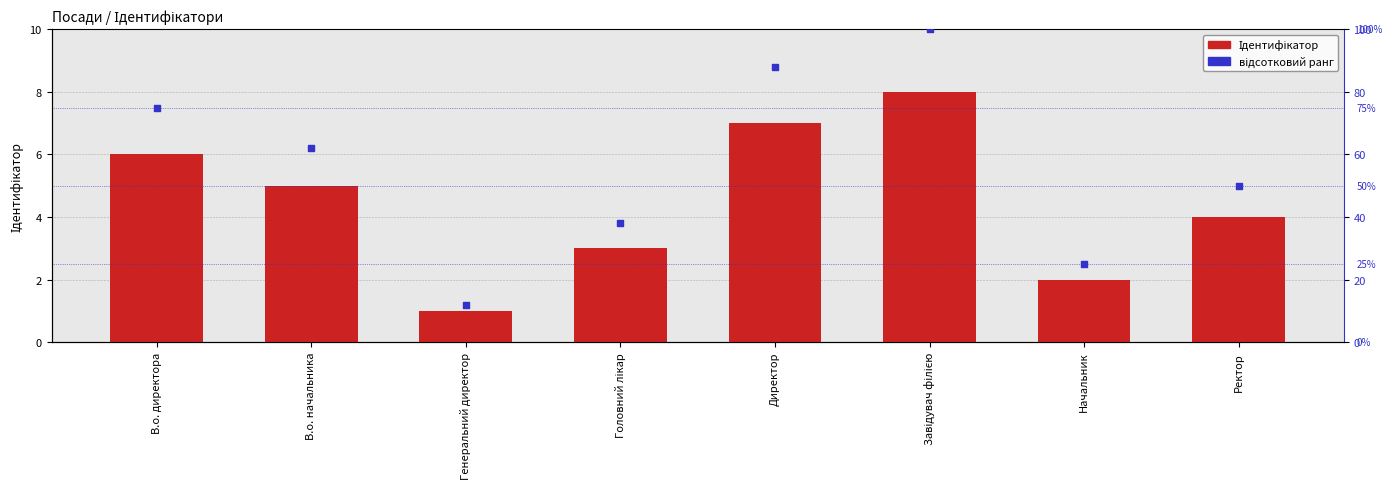

Which series has the largest Y range (max minus min)?

відсотковий ранг